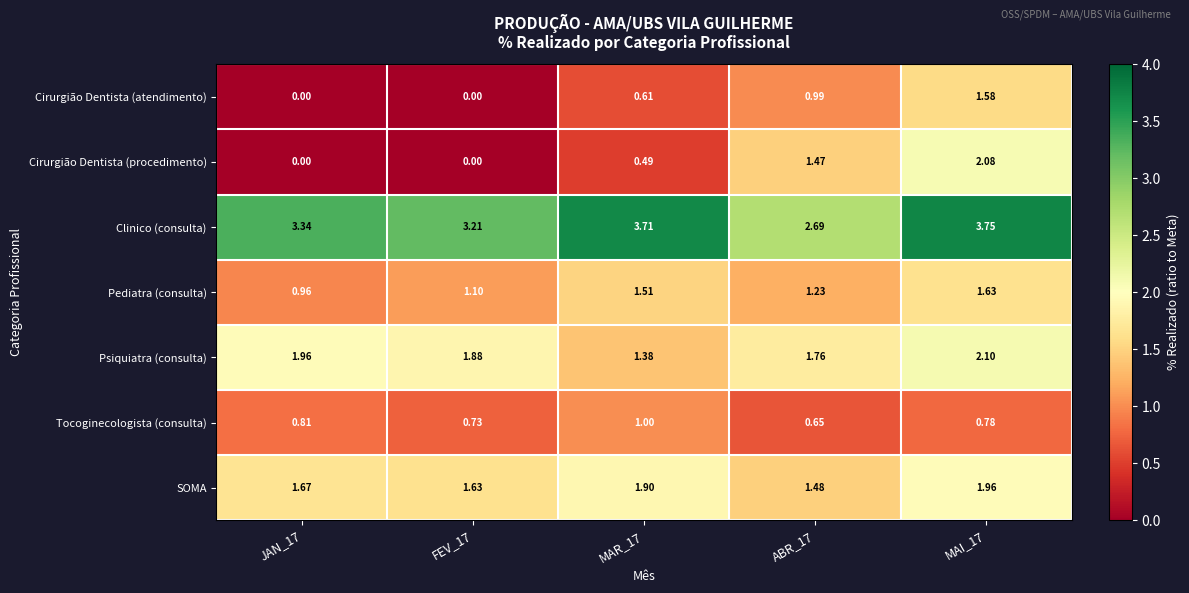

At which category is the sum across all series the highest?

MAI_17